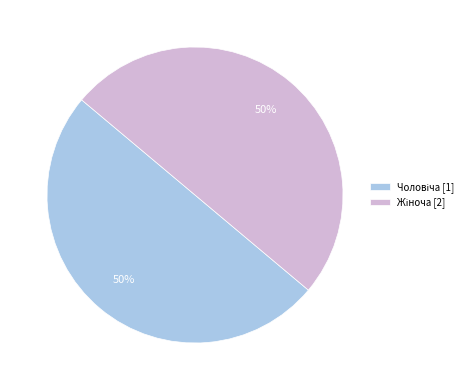

To the nearest percent, what is the average slice percentage?

50%